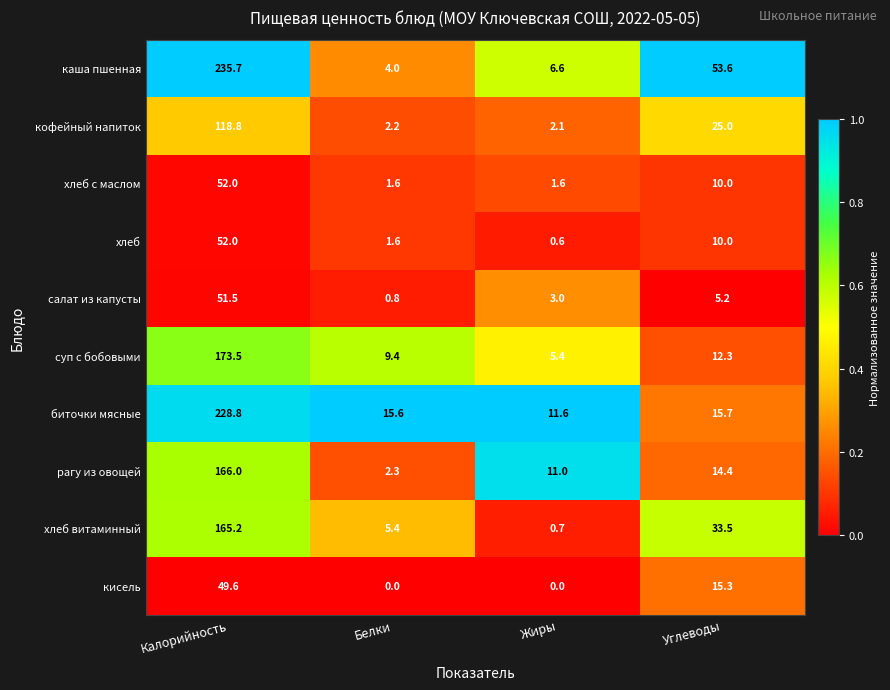

Is it true that салат из капусты equals 7.8 at Углеводы?

False